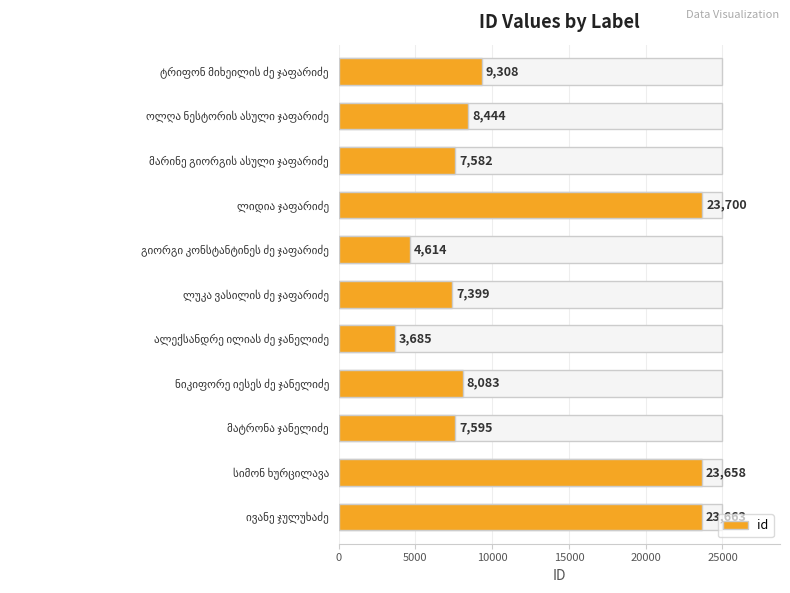

How many bars are there in total?

11